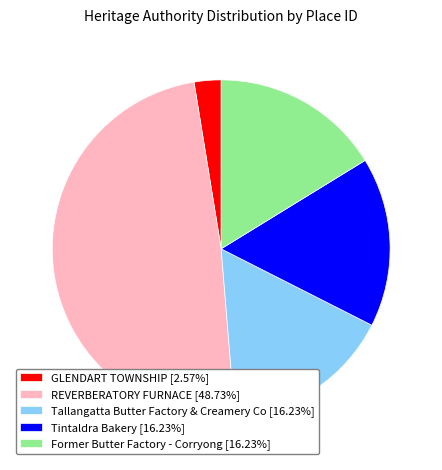

Does Former Butter Factory - Corryong account for over 50% of the chart?

No